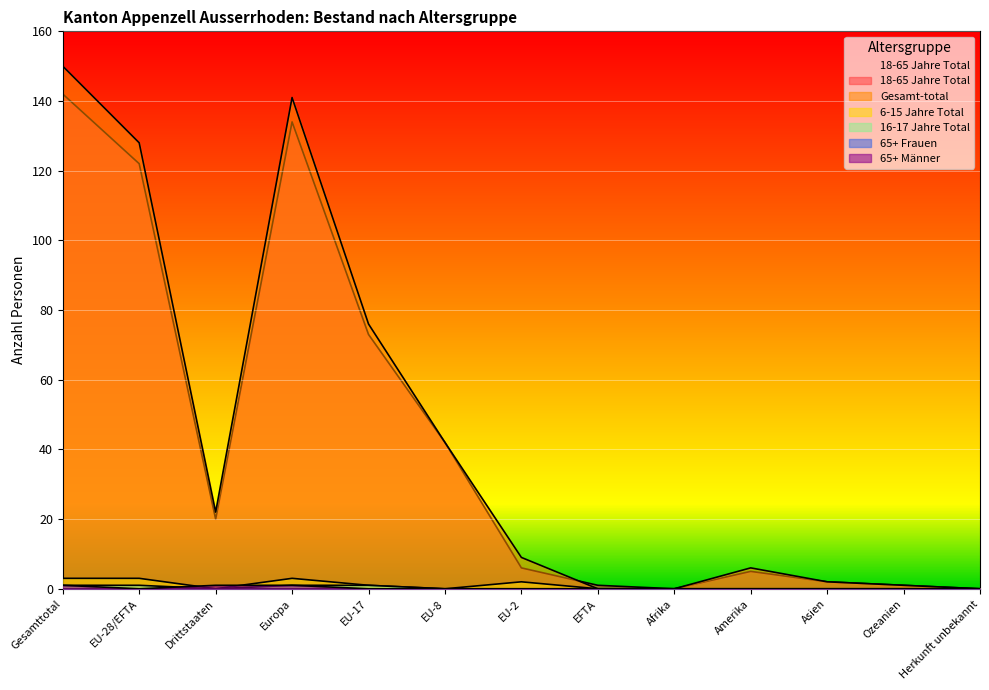

True or false: 65+ Männer and 6-15 Jahre Total intersect in this chart.

True